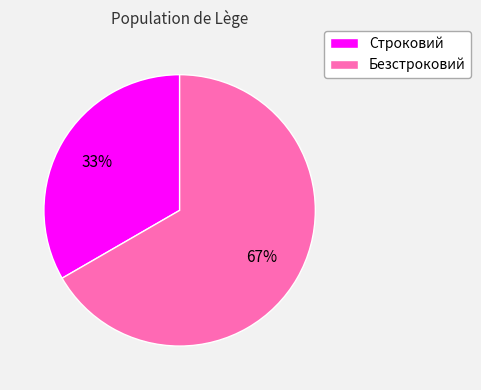

Is it true that Безстроковий is 67% of the pie?

True